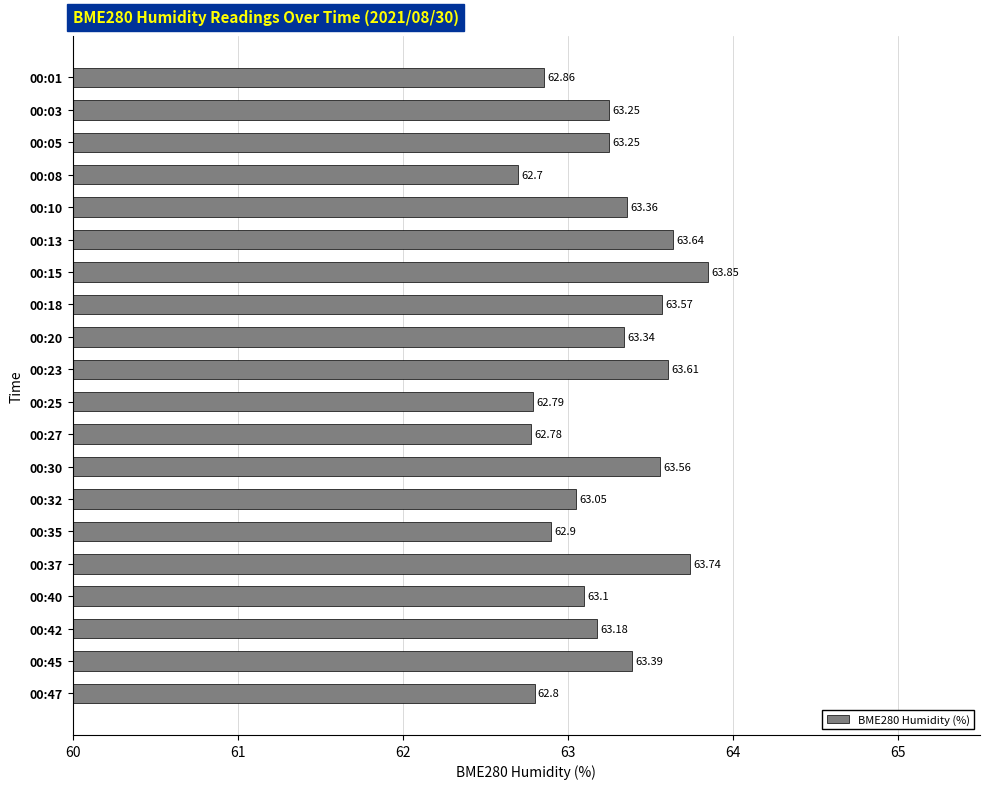

What is the difference between the second highest and second lowest values?

1.0